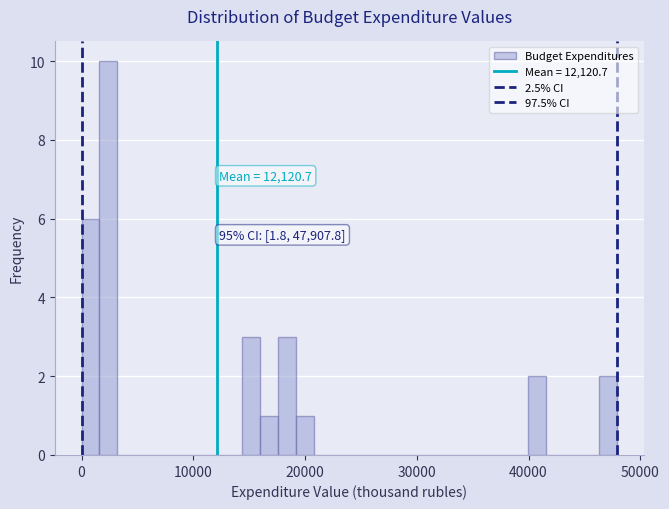

Around what value on the x-axis is the tallest bar? Give the approximate position of its centre, as read against the axis.

2000